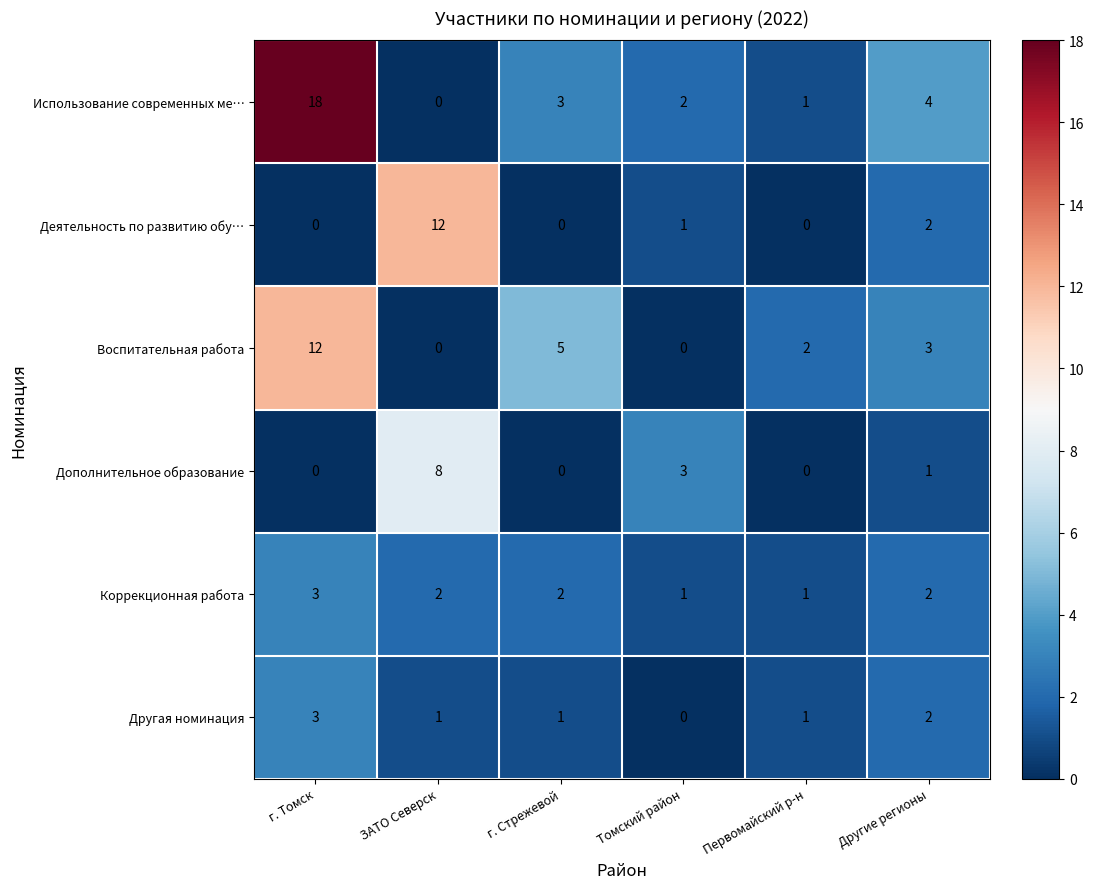

What is the difference between the highest and lowest values at г. Стрежевой?

5